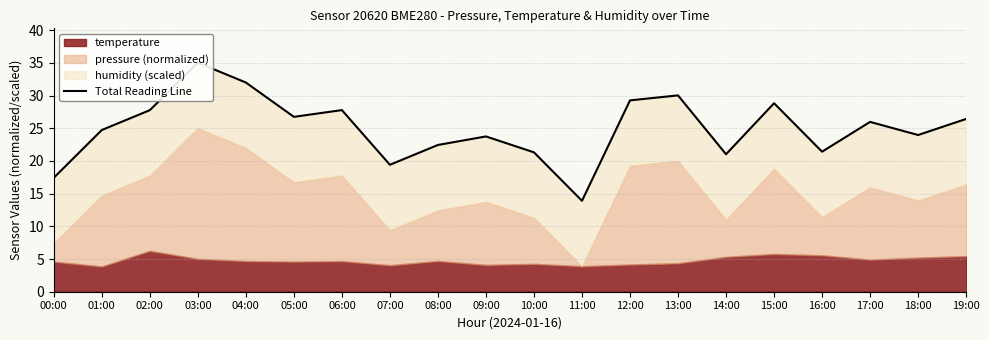

What is the label of the 19th point from the right?

01:00